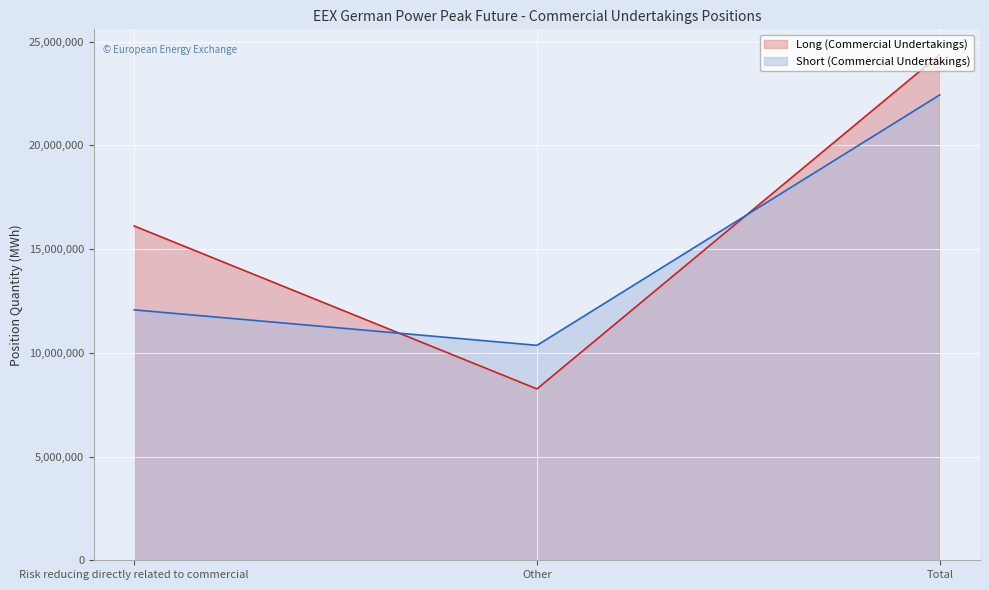

Is the value of Long (Commercial Undertakings) at Risk reducing directly related to commercial greater than the value of Short (Commercial Undertakings) at Other?

Yes